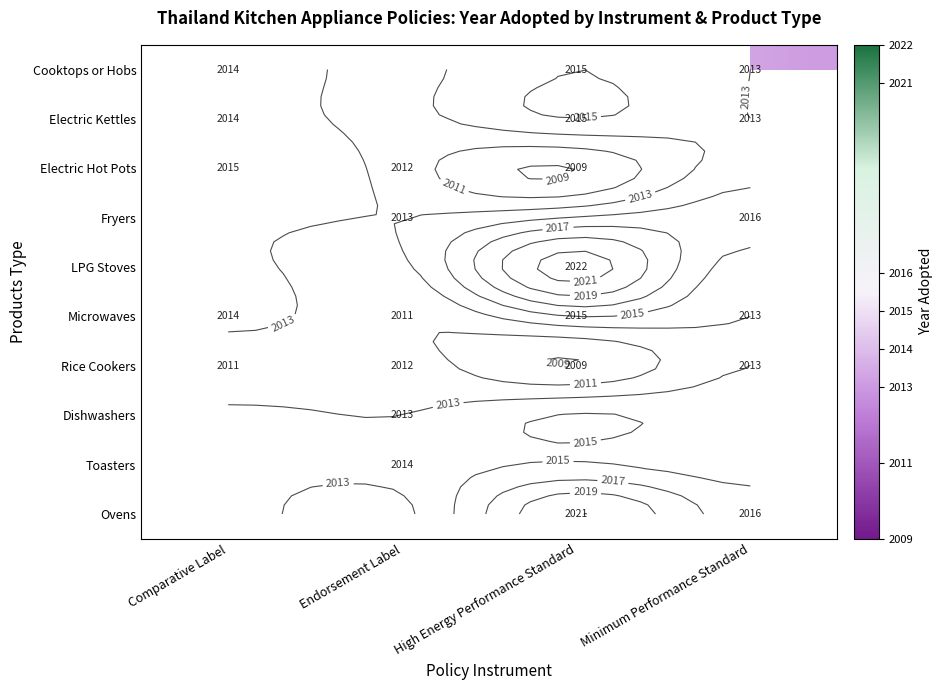

Read the Rice Cookers value at Minimum Performance Standard.

2013.0